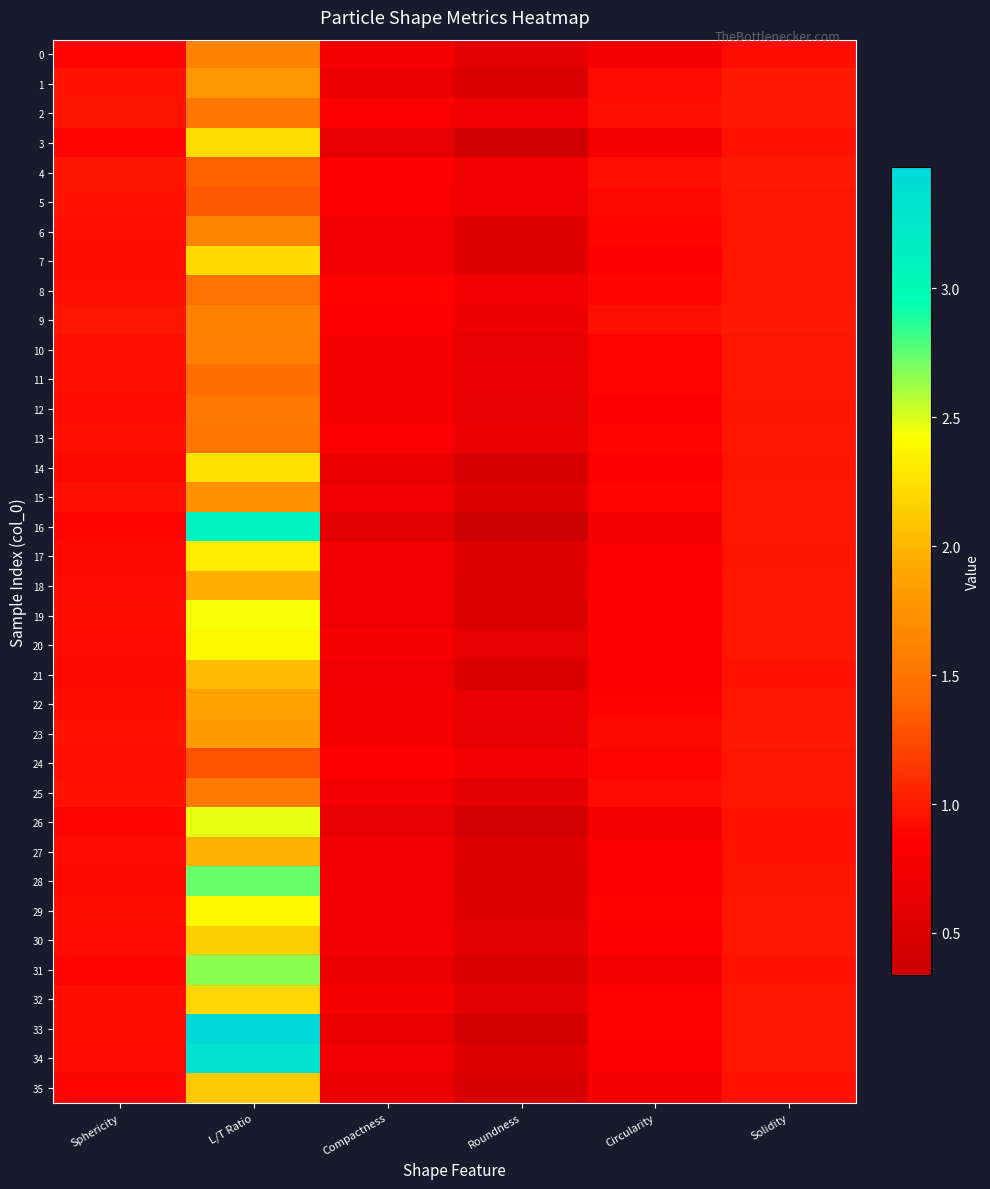

Which series changed the most between Roundness and Circularity?

16